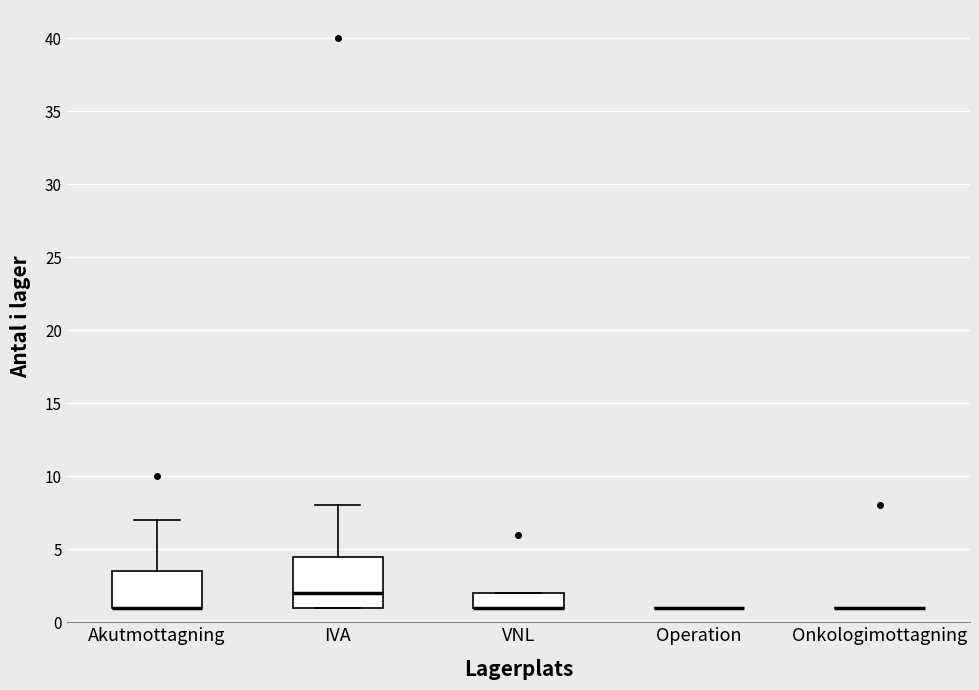

Reading left to right, transcribe this box plot: for each box, give where its median line is, the range the box spans, and where its two whiskers end, as read against the y-axis. The values are not printed on the chart, so give them approximately, as read against the axis.

Akutmottagning: median 1.0 (drawn on the box's lower edge), box 1.0 to 3.5, whiskers 1.0 to 7.0
IVA: median 2.0, box 1.0 to 4.5, whiskers 1.0 to 8.0
VNL: median 1.0 (drawn on the box's lower edge), box 1.0 to 2.0, whiskers 1.0 to 2.0
Operation: box collapsed to a line at 1.0, whiskers 1.0 to 1.0
Onkologimottagning: box collapsed to a line at 1.0, whiskers 1.0 to 1.0